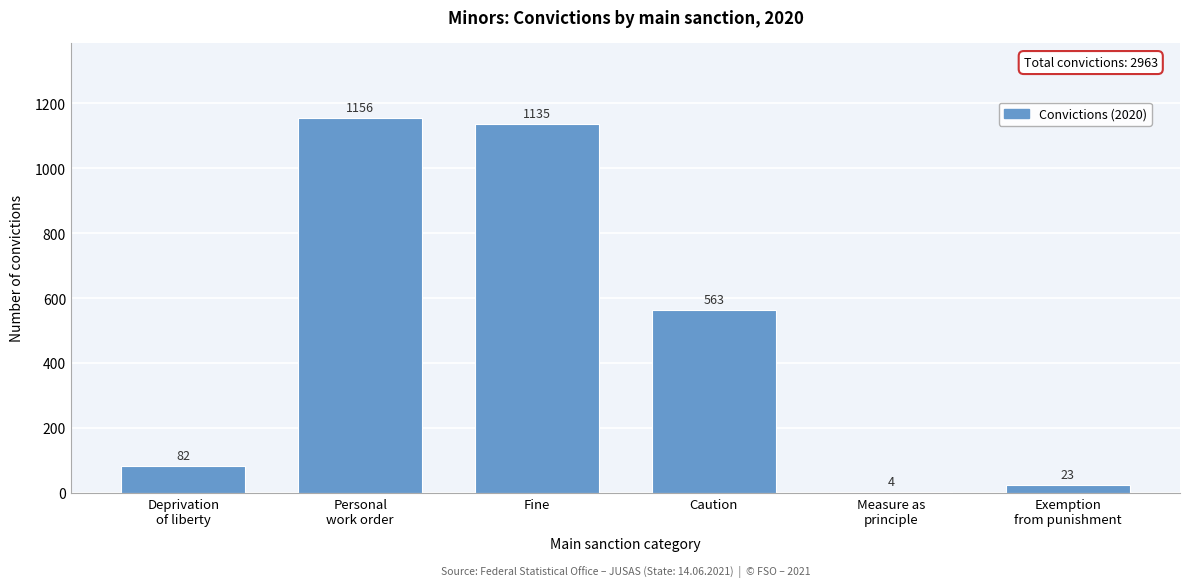

Where is the data nearest to the value 580?

Caution